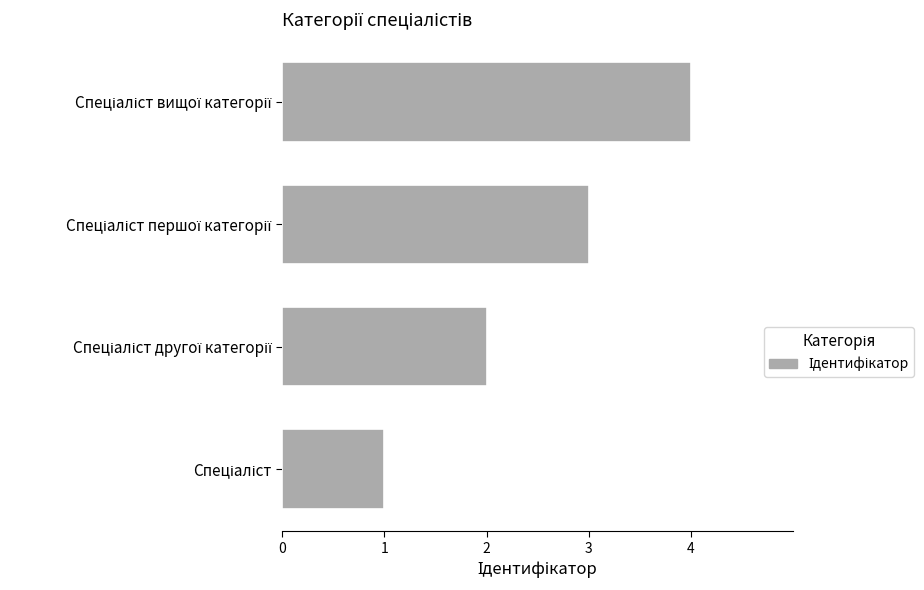

What is the difference between the maximum and minimum values?

3